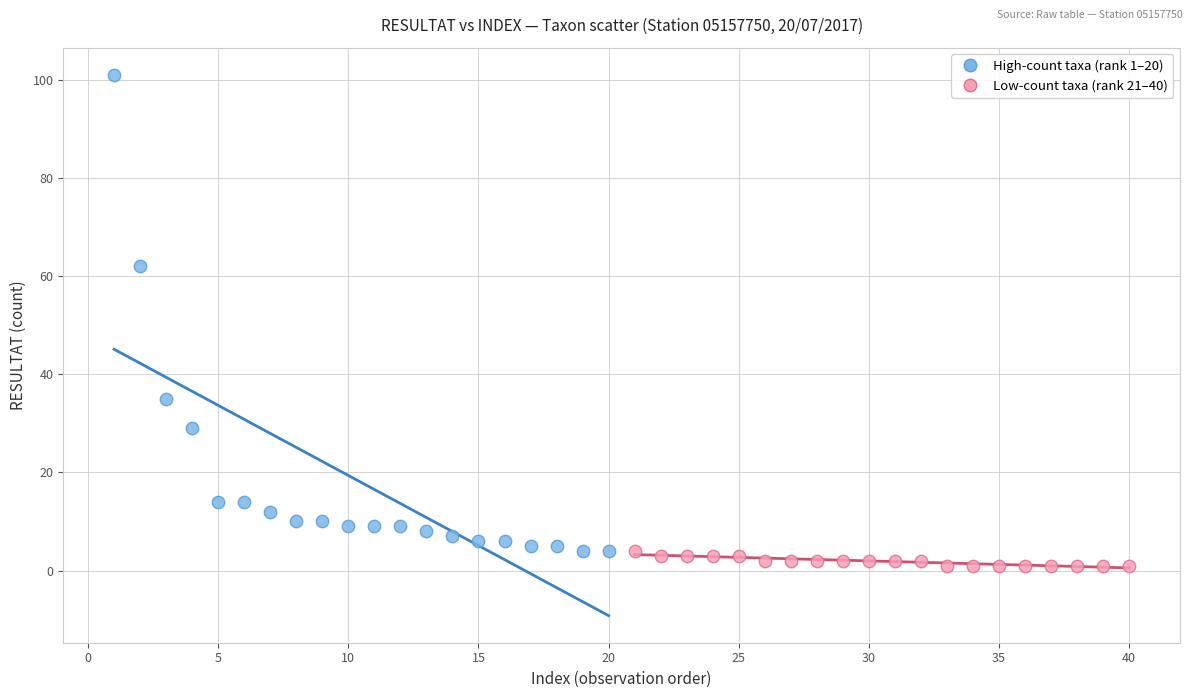

Which series reaches the minimum Y coordinate?

Low-count taxa (rank 21–40)